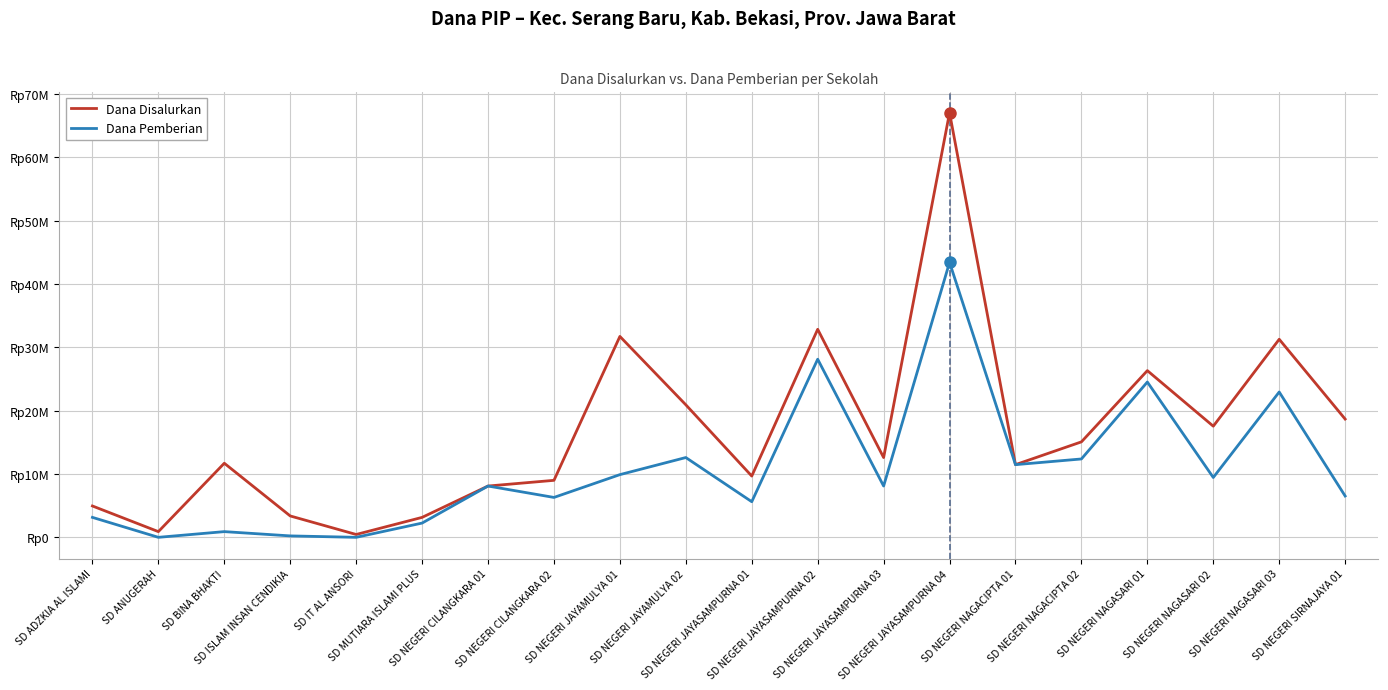

Does the chart display data point markers on the line(s)?

No